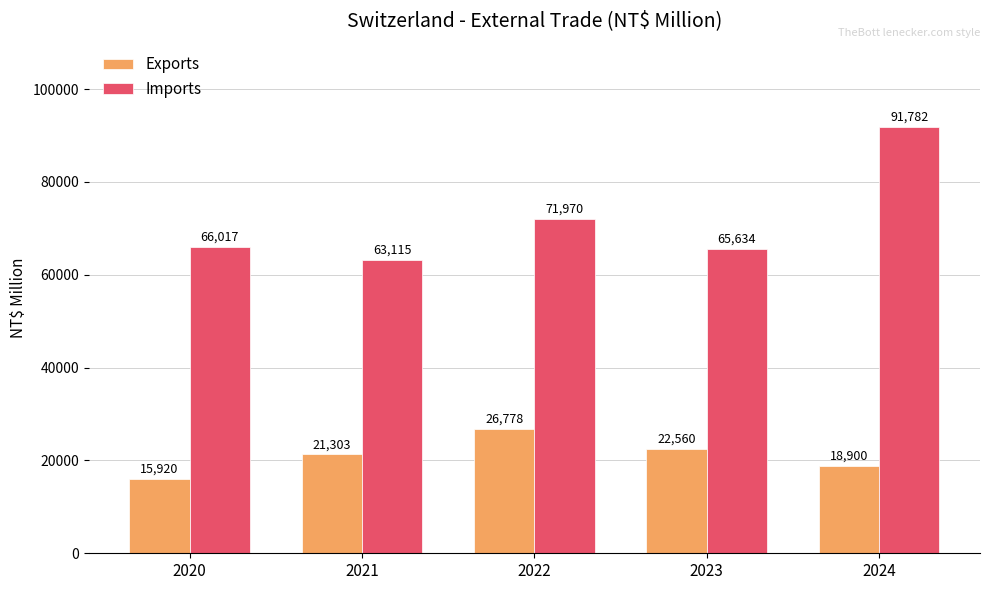

What is the difference between the maximum and second lowest values in the Exports series?

7878